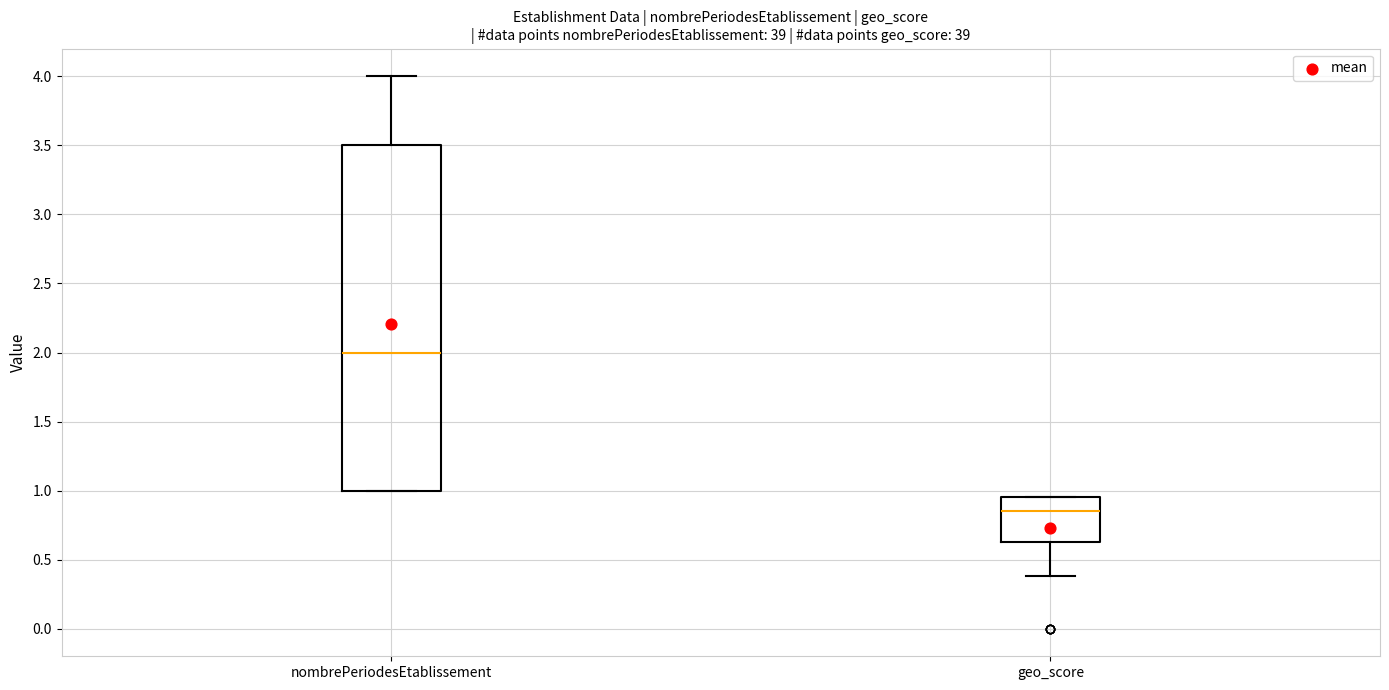

Which box's median line is the lowest?

geo_score